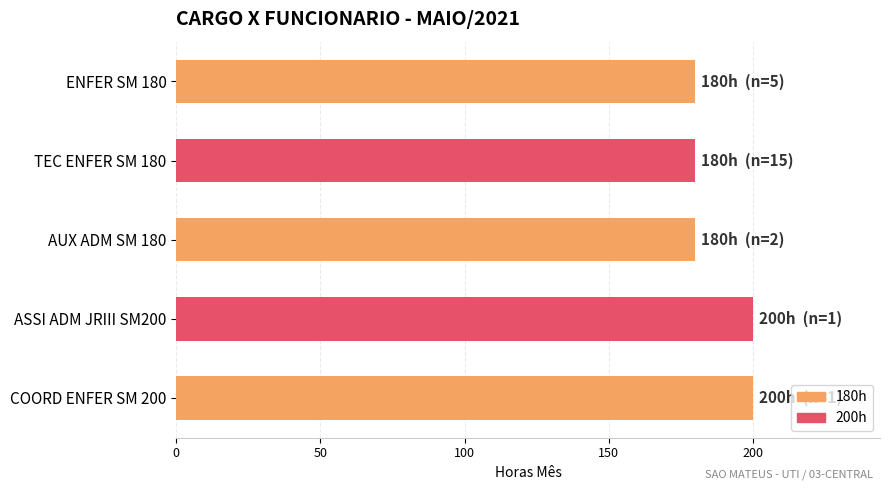

What is the label of the 1st bar from the bottom?

COORD ENFER SM 200